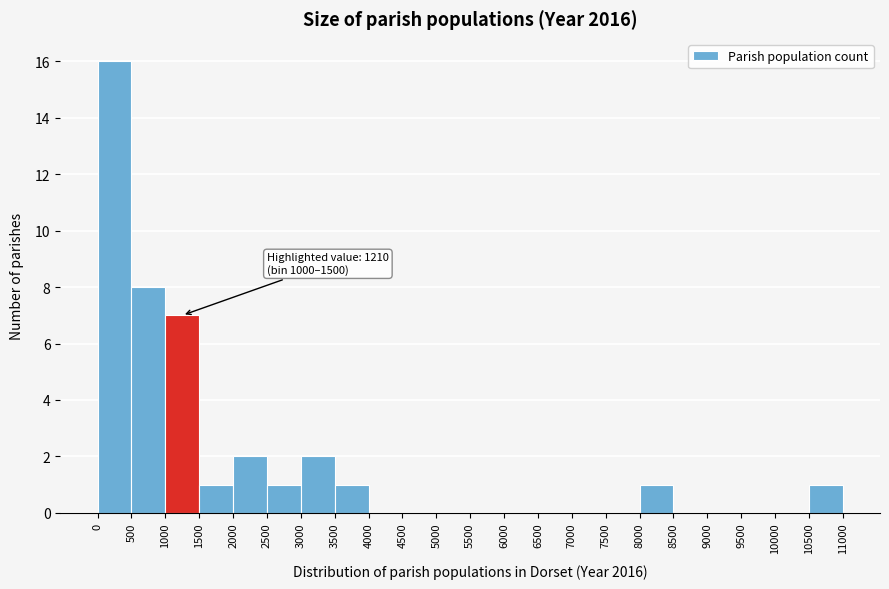

Which range on the x-axis has the tallest bar?

0 to 500